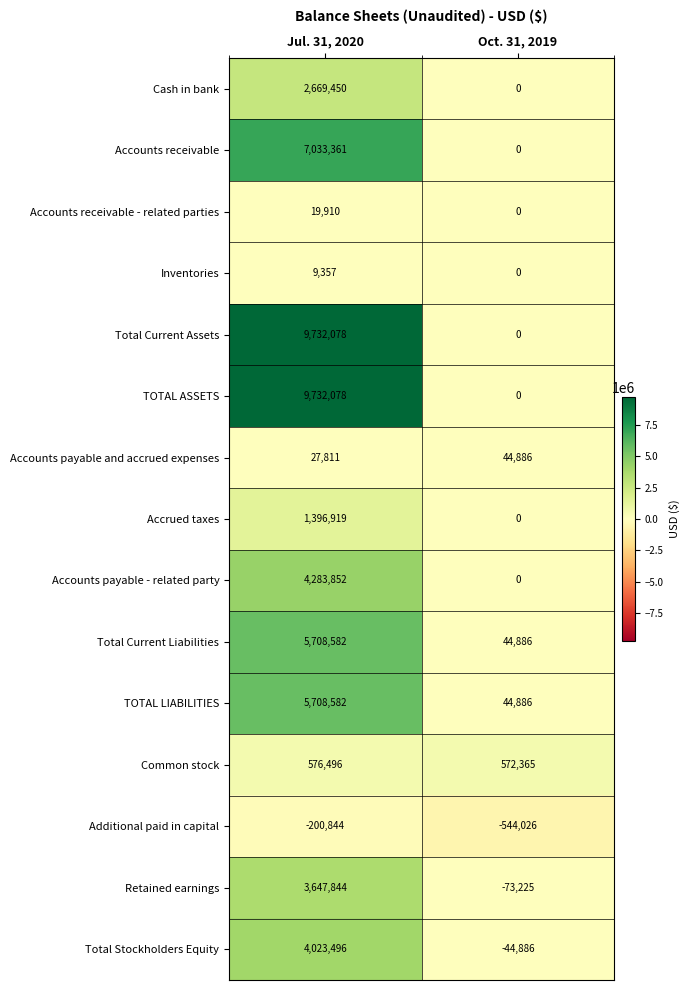

List the labels in order of Inventories value, largest first.

Jul. 31, 2020, Oct. 31, 2019